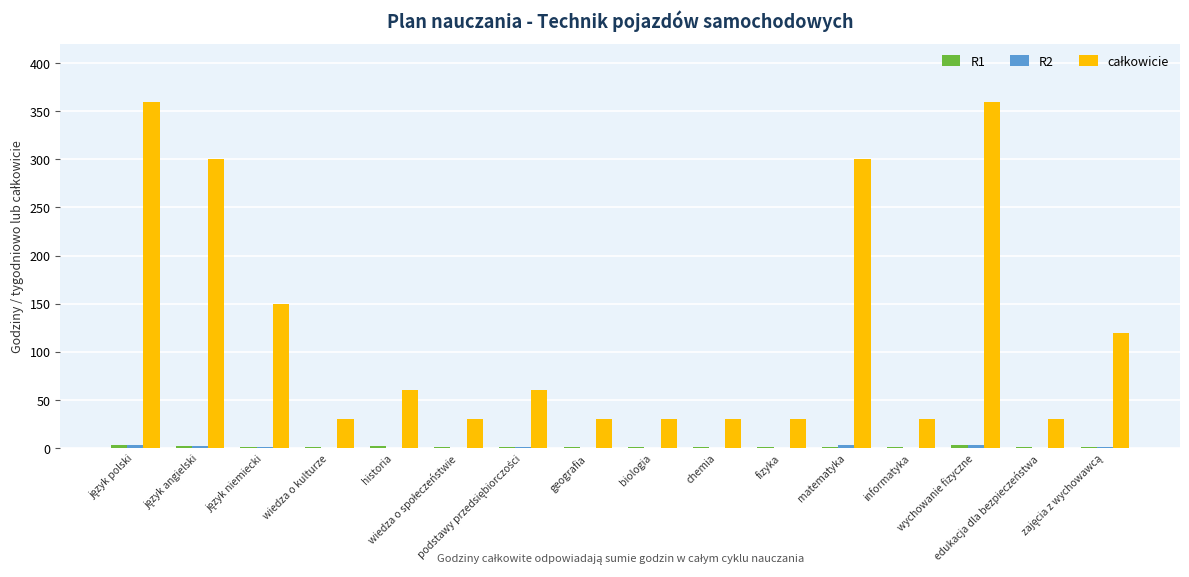

What is the greatest value displayed?

360